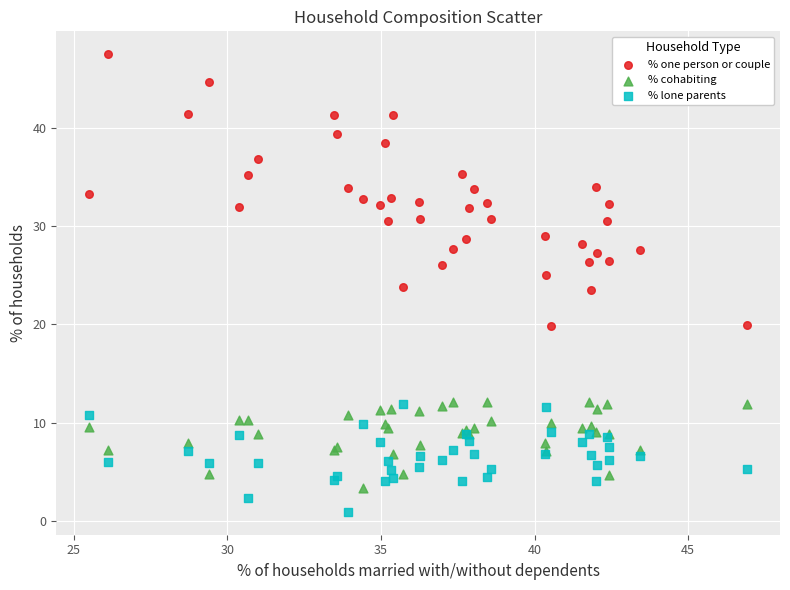

What are all the series names shown in the legend?

% one person or couple, % cohabiting, % lone parents